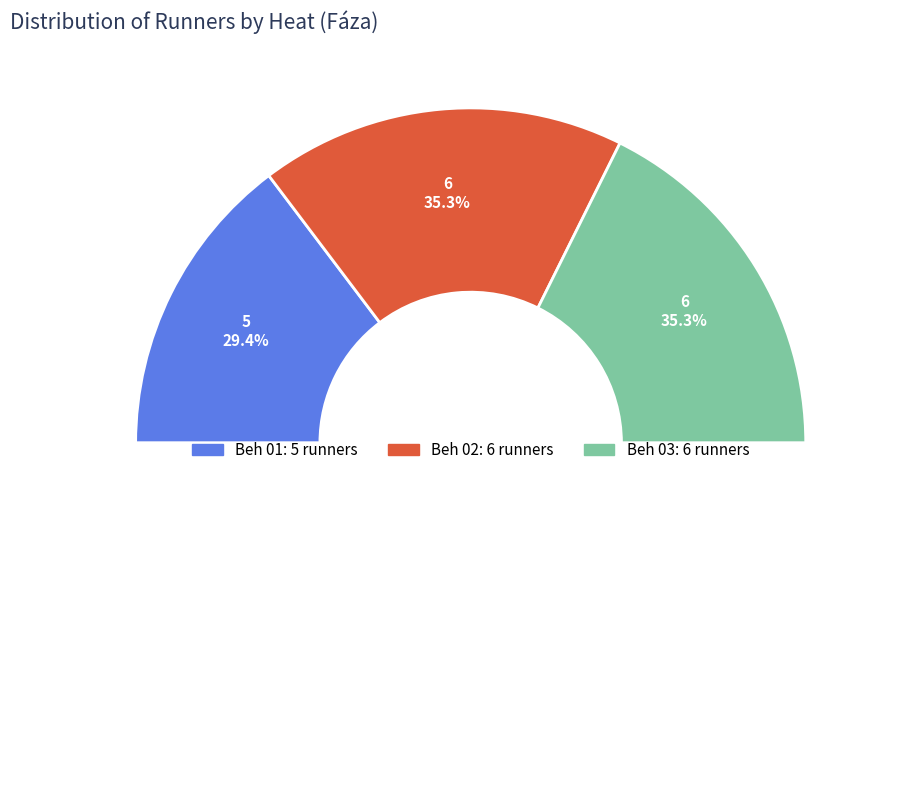

Rank the categories by value from highest to lowest.

Beh 02, Beh 03, Beh 01